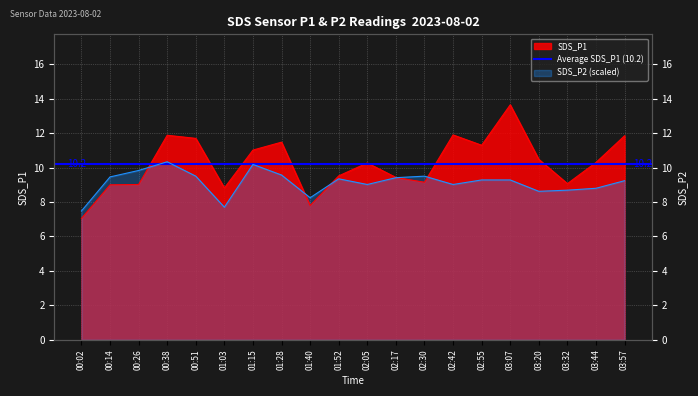

At which label does SDS_P2 reach its minimum?

00:02